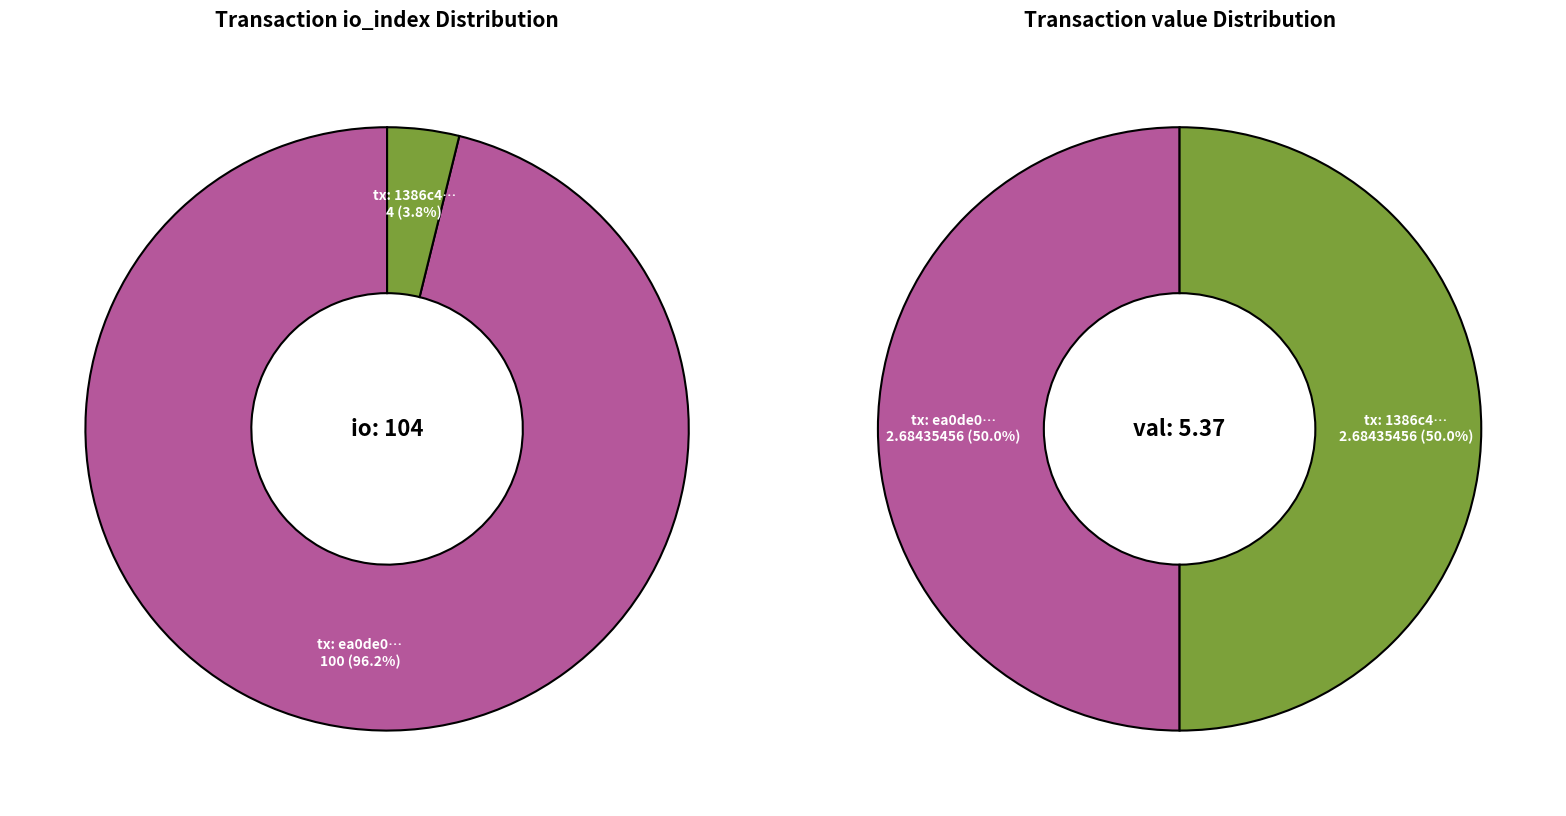

Rank the series by their average value, from lowest to highest.

values_value, values_io_index